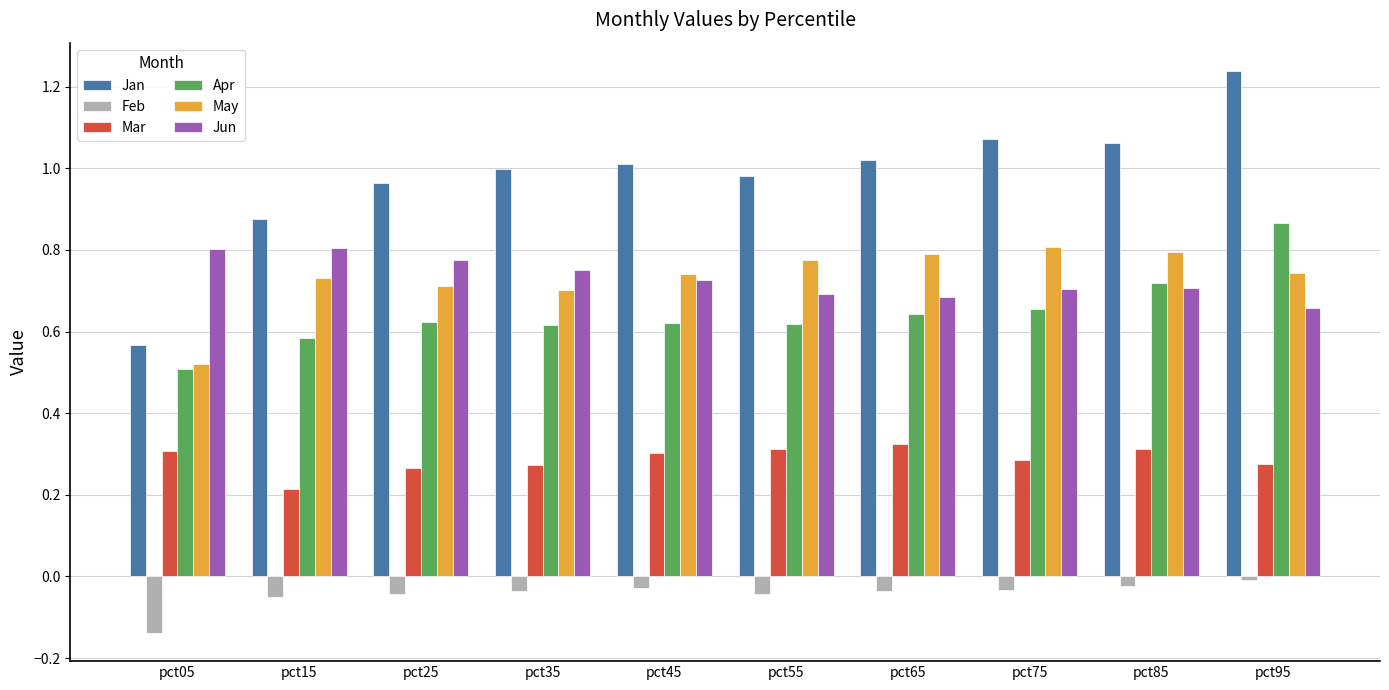

The value of Apr at pct25 is 0.4. True or false?

False